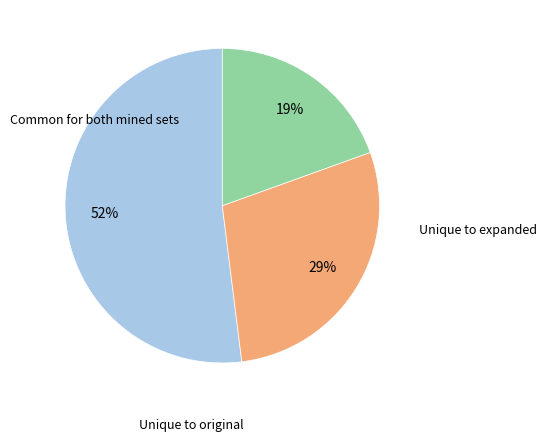

Does any single category account for the majority?

Yes